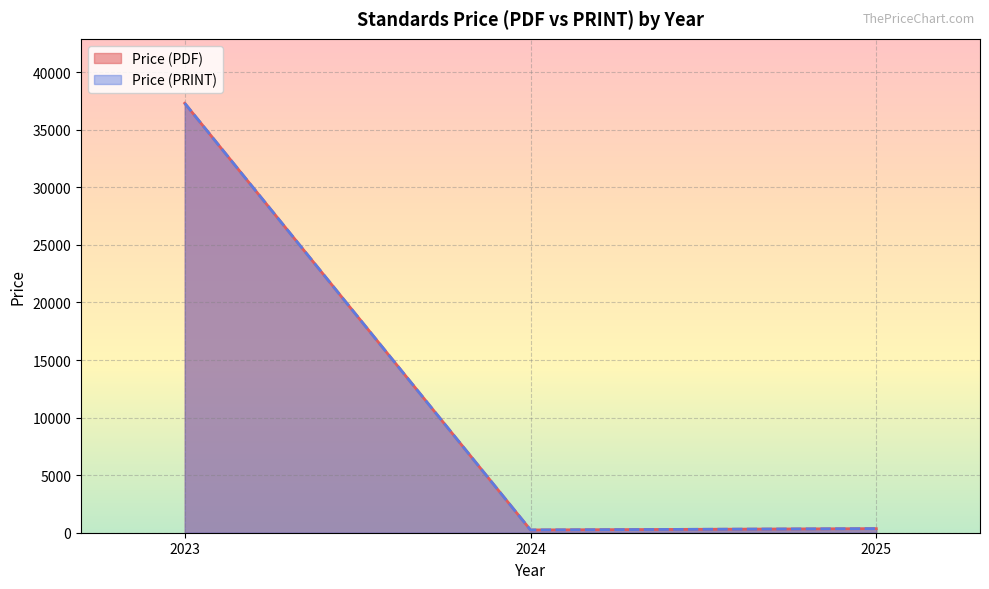

At how many categories does at least one series exceed 31357?

1